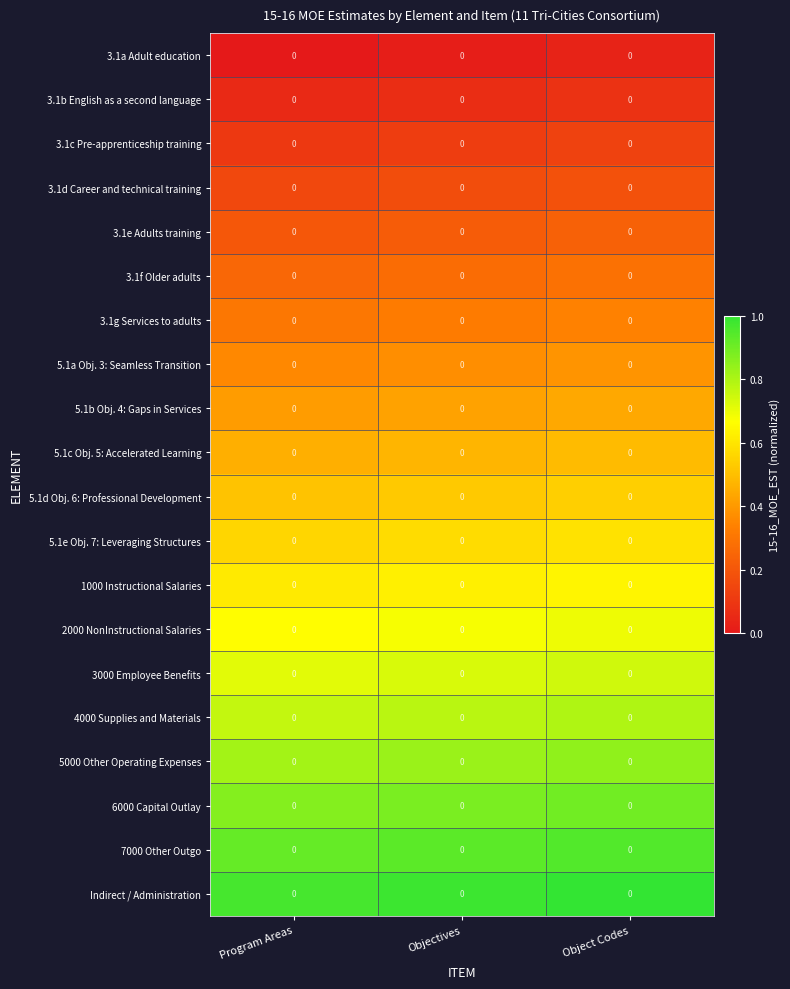

Rank the series by their maximum value, from lowest to highest.

3.1a Adult education, 3.1b English as a second language, 3.1c Pre-apprenticeship training, 3.1d Career and technical training, 3.1e Adults training, 3.1f Older adults, 3.1g Services to adults, 5.1a Obj. 3: Seamless Transition, 5.1b Obj. 4: Gaps in Services, 5.1c Obj. 5: Accelerated Learning, 5.1d Obj. 6: Professional Development, 5.1e Obj. 7: Leveraging Structures, 1000 Instructional Salaries, 2000 NonInstructional Salaries, 3000 Employee Benefits, 4000 Supplies and Materials, 5000 Other Operating Expenses, 6000 Capital Outlay, 7000 Other Outgo, Indirect / Administration